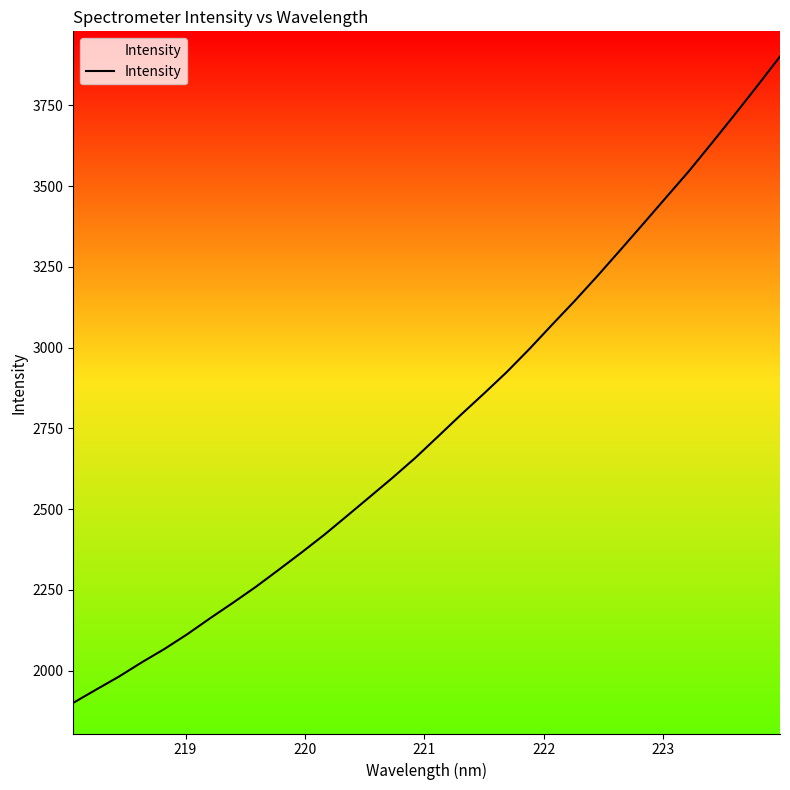

Does the chart display data point markers on the line(s)?

No